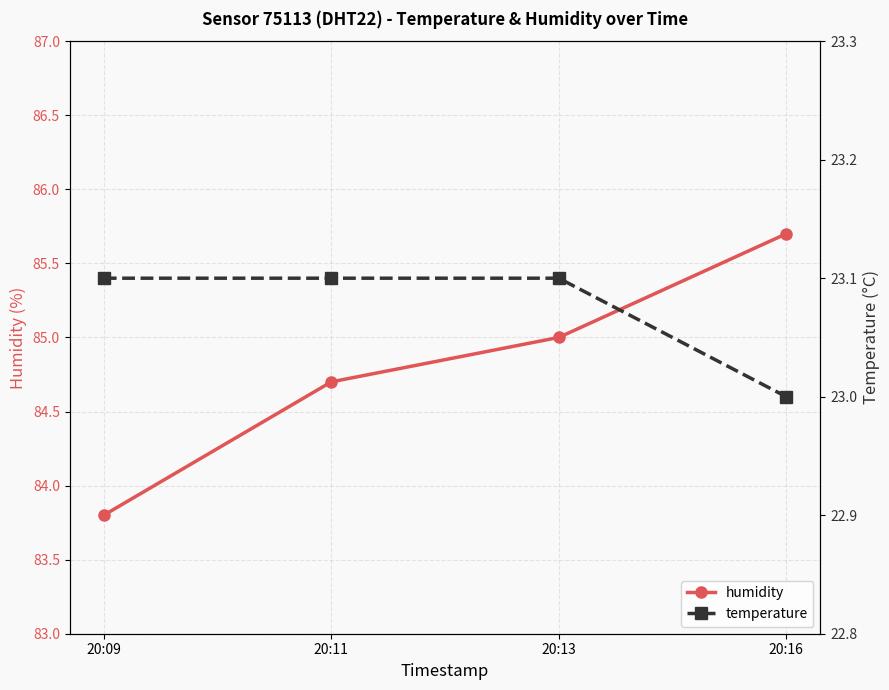

Count the number of categories in the chart.

4